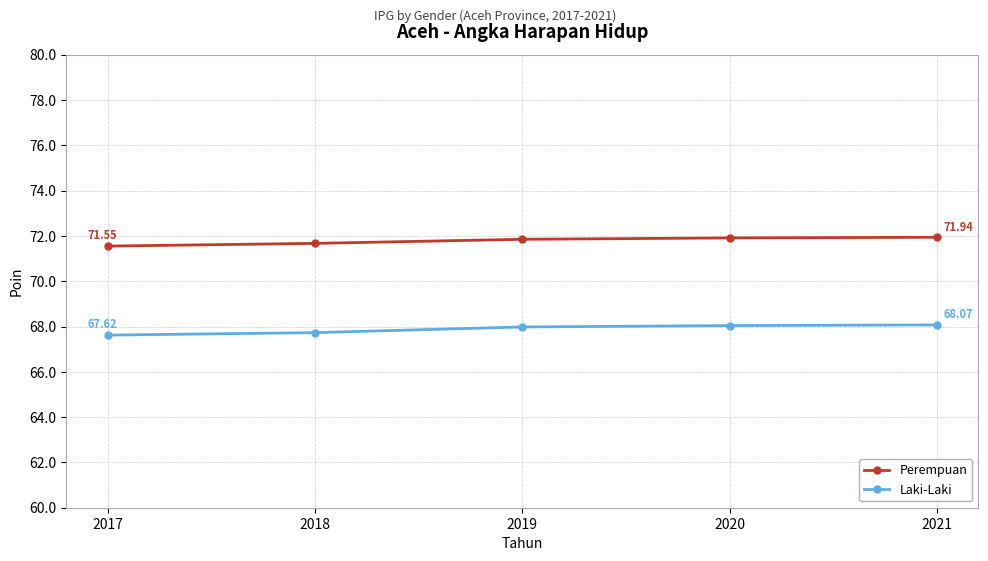

What is the spread (max minus min) of values at 2019?

3.9